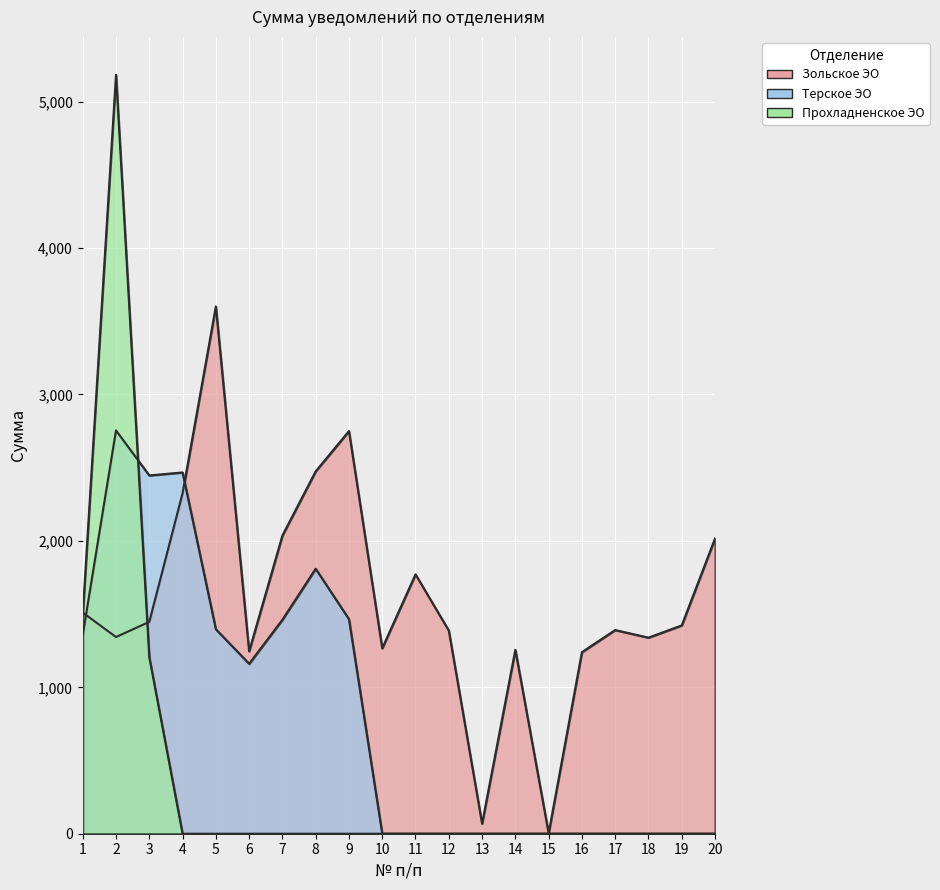

What is the difference between the highest and lowest values at 8?

2475.1